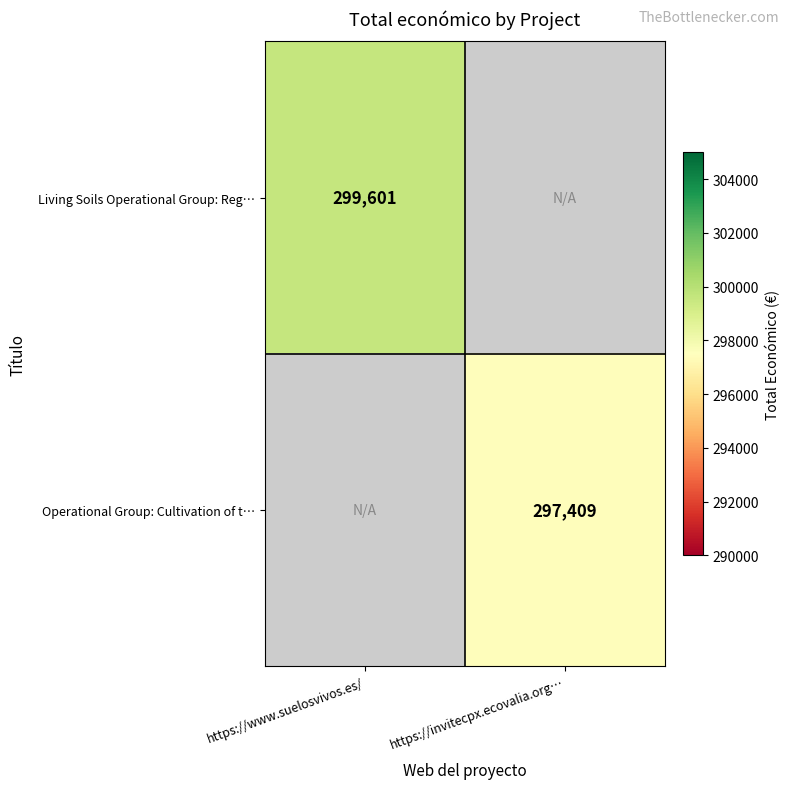

The value of Living Soils Operational Group: Reg… at https://www.suelosvivos.es/ is 299601. True or false?

True